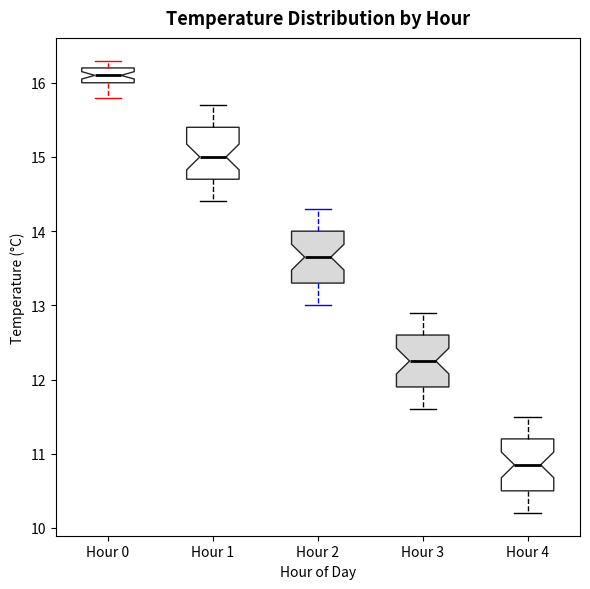

Where does the upper whisker of the box for Hour 4 end on the y-axis? The values are not printed on the chart, so give them approximately, as read against the axis.

11.5